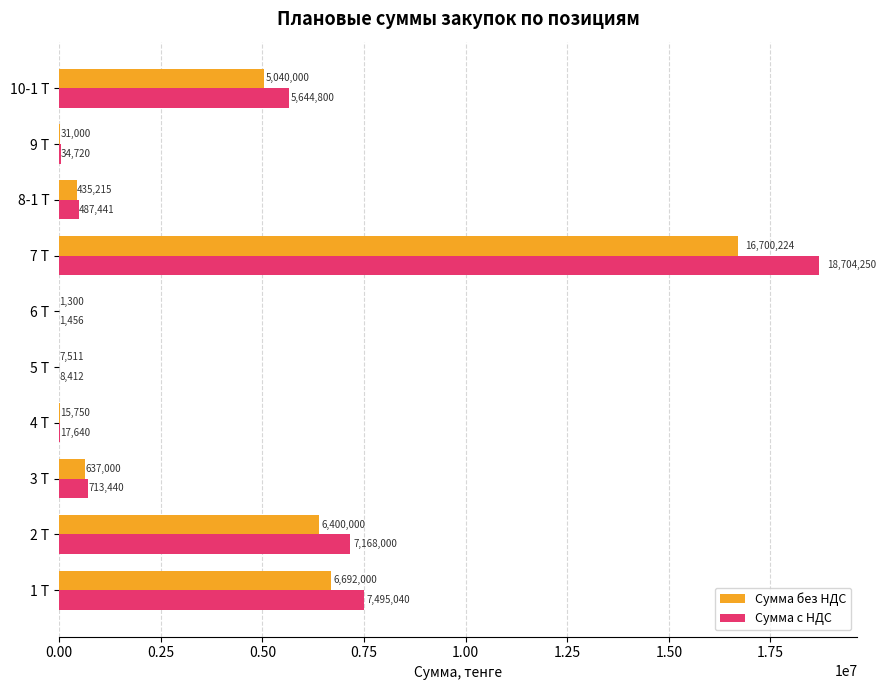

At which label is Сумма без НДС closest to 8350761?

1 Т